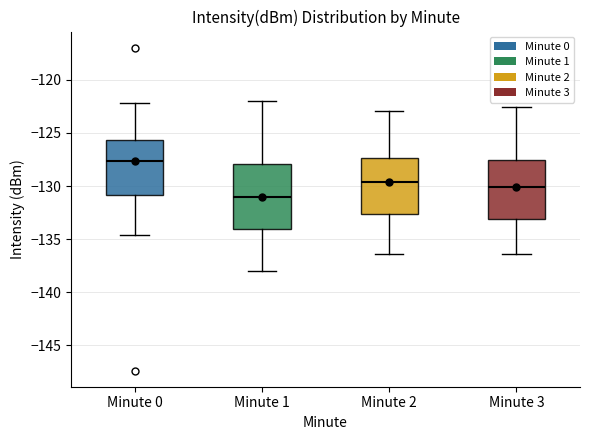

Reading left to right, transcribe this box plot: for each box, give where its median line is, the range the box spans, and where its two whiskers end, as read against the y-axis. The values are not printed on the chart, so give them approximately, as read against the axis.

Minute 0: median -127.5, box -131.0 to -125.5, whiskers -134.5 to -122.0
Minute 1: median -131.0, box -134.0 to -128.0, whiskers -138.0 to -122.0
Minute 2: median -129.5, box -132.5 to -127.5, whiskers -136.5 to -123.0
Minute 3: median -130.0, box -133.0 to -127.5, whiskers -136.5 to -122.5